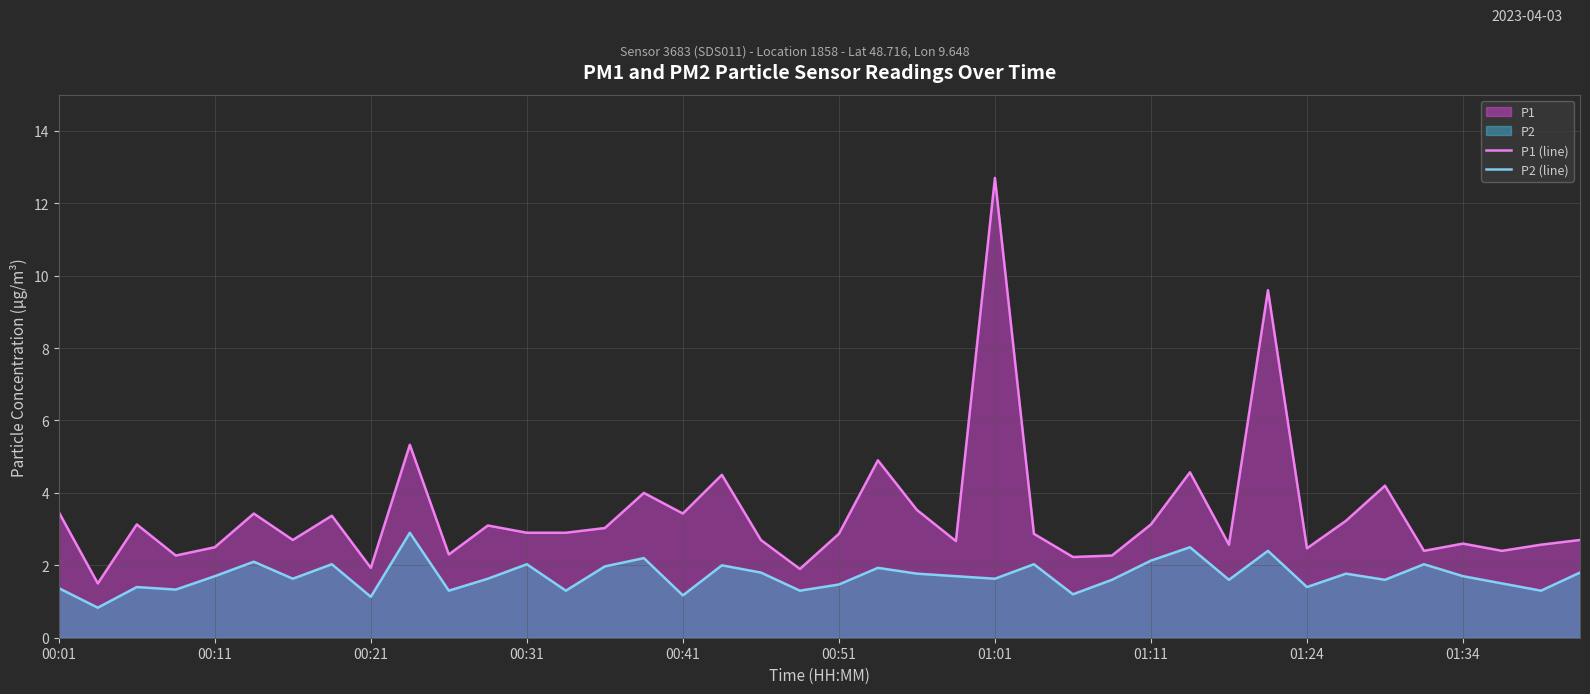

True or false: P2 (line) and P1 (line) intersect in this chart.

False